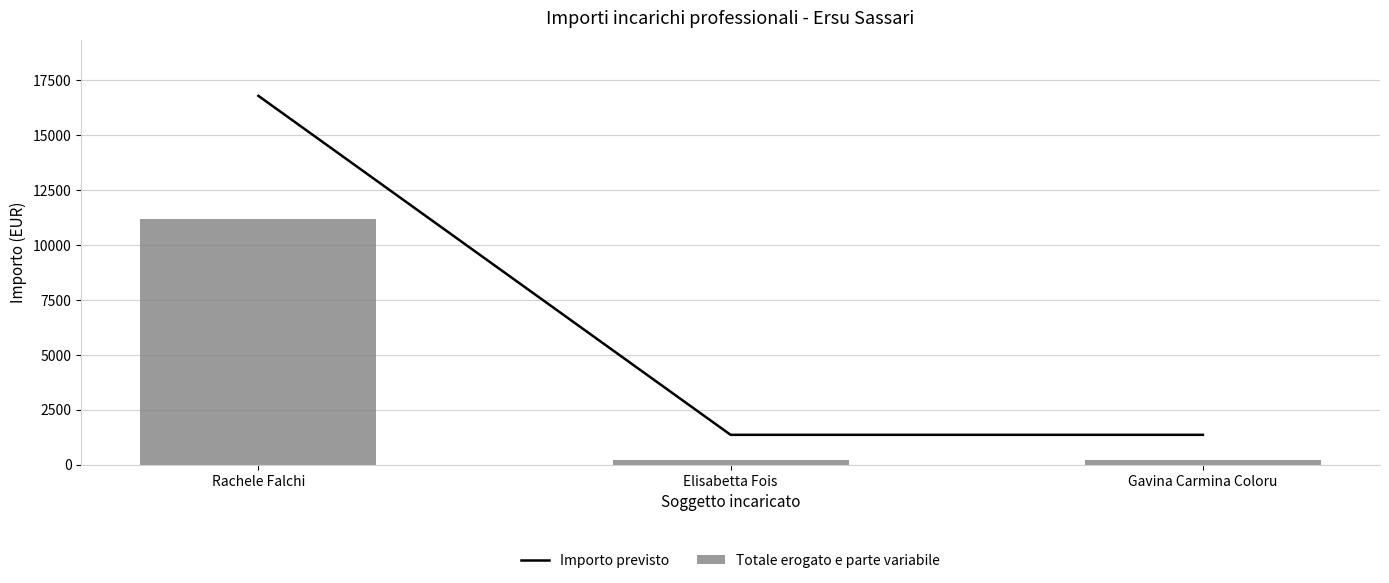

List the labels in order of Totale erogato e parte variabile value, largest first.

Rachele Falchi, Elisabetta Fois, Gavina Carmina Coloru